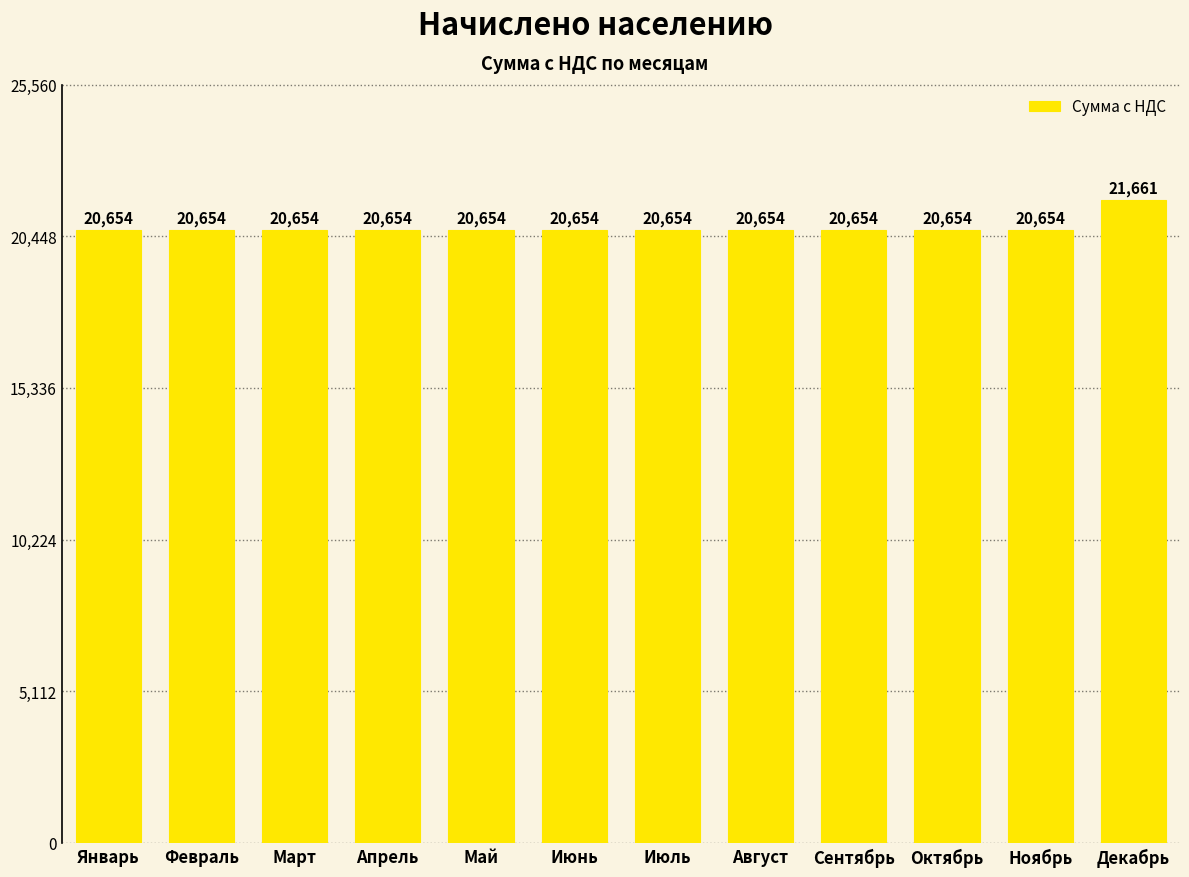

What is the label of the 6th bar from the right?

Июль